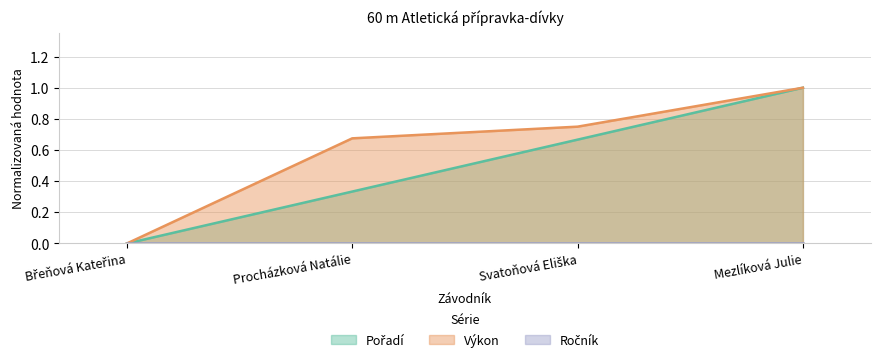

Which category has the highest value across all series?

Mezlíková Julie